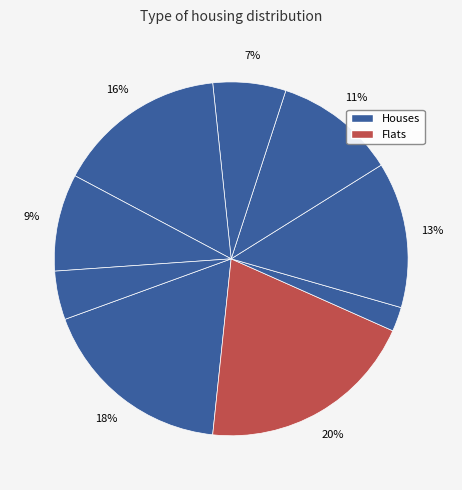

To the nearest percent, what is the average slice percentage?

11%